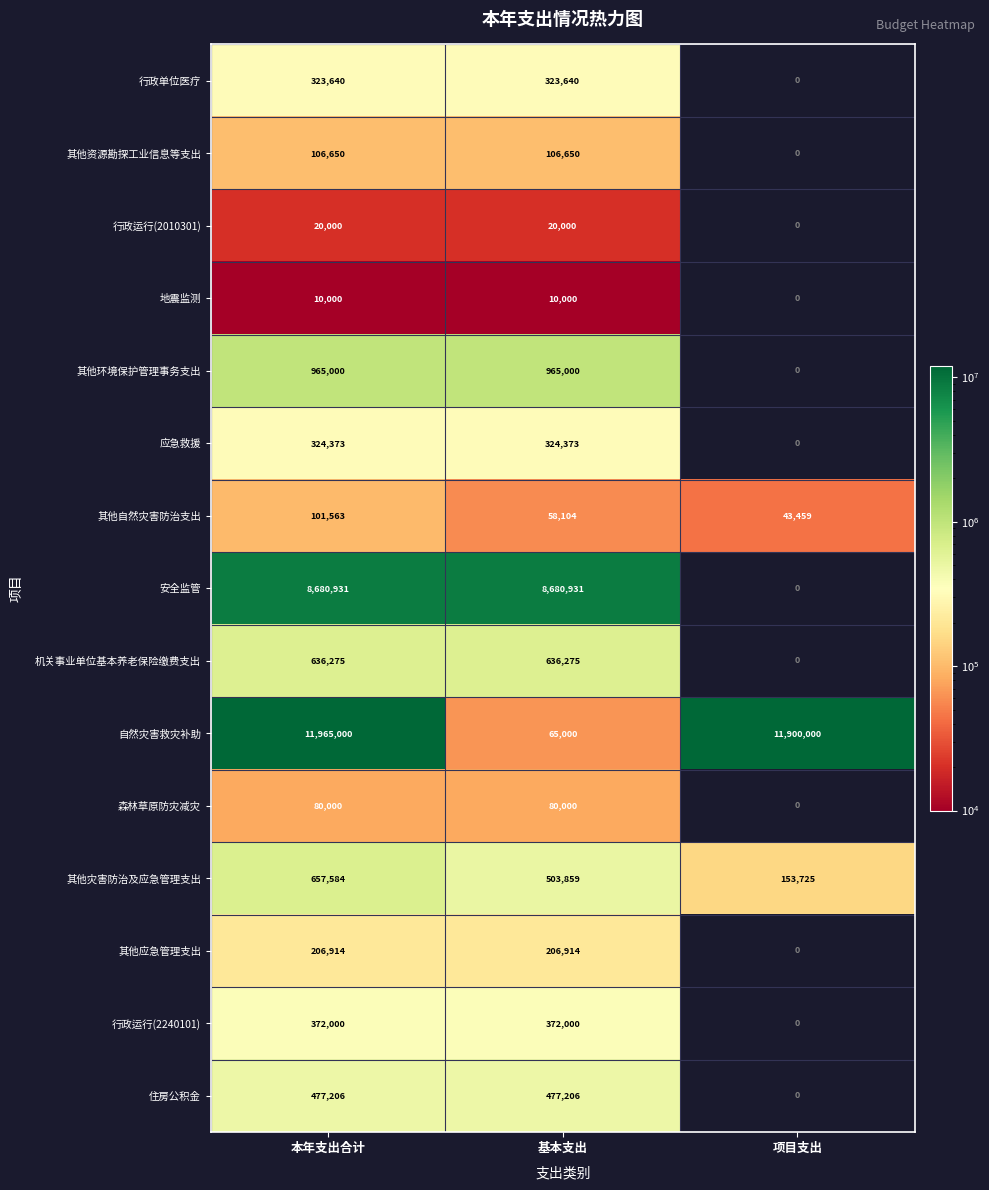

Which series has the widest spread of values?

自然灾害救灾补助